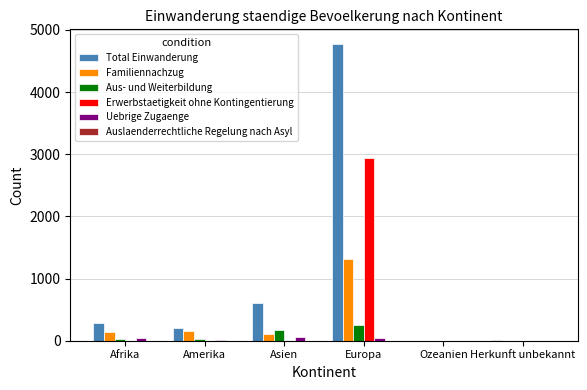

Which series has the largest total across all categories?

Total Einwanderung